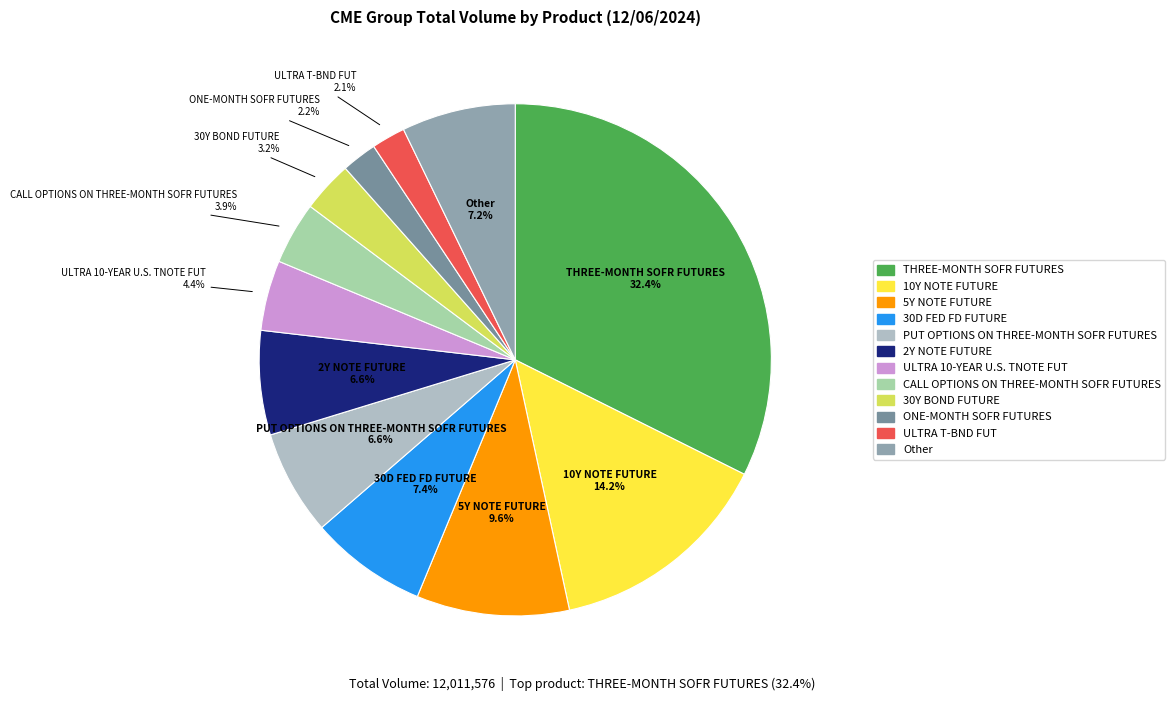

Is ULTRA T-BND FUT the majority of the pie?

No